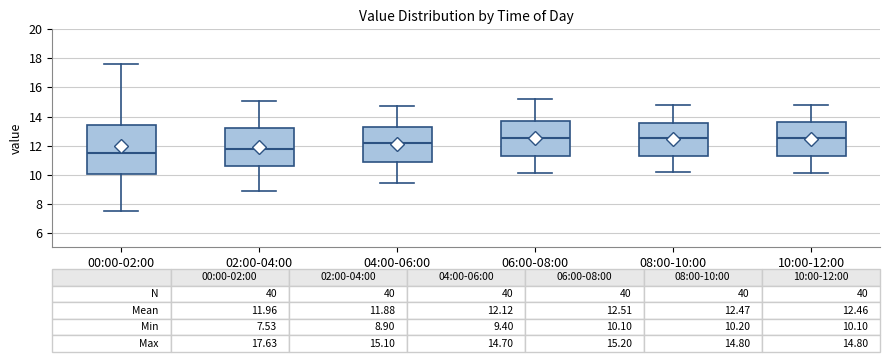

Which box is the tallest, from its lower edge to its upper edge?

00:00-02:00